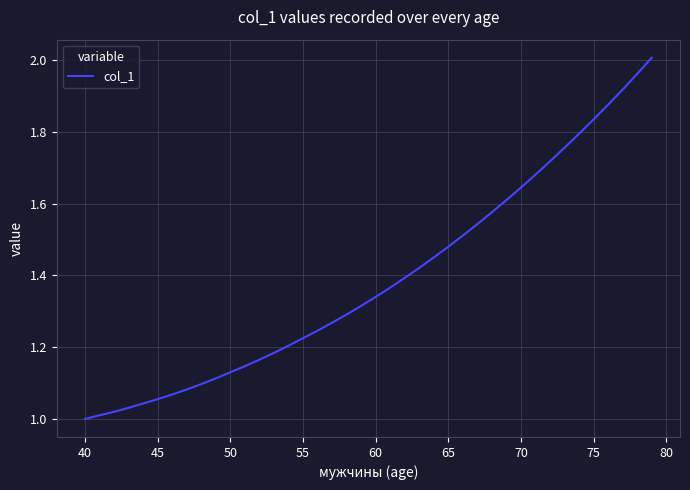

How many lines are shown in the chart?

1